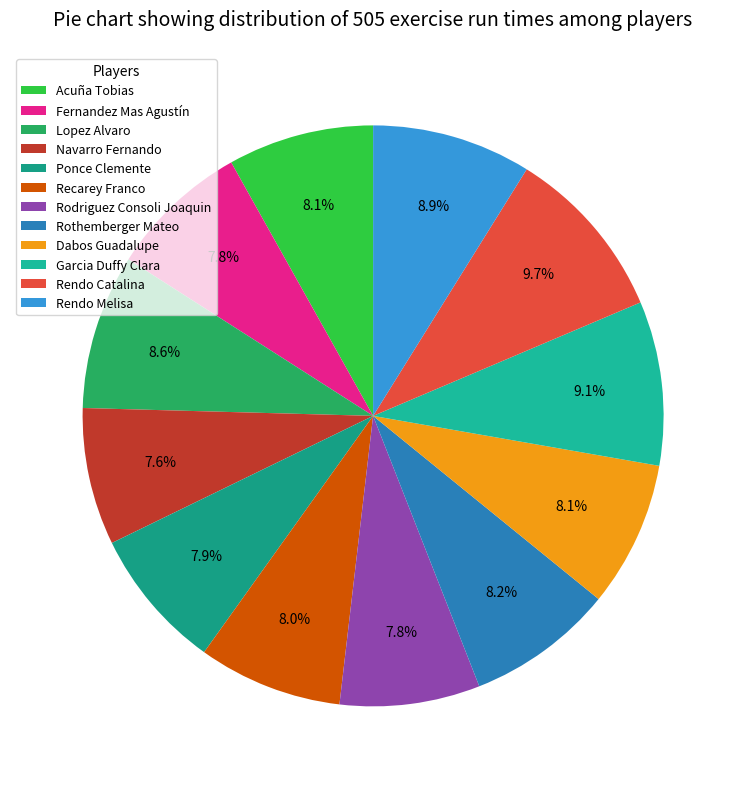

Is it true that Garcia Duffy Clara is 9% of the pie?

True